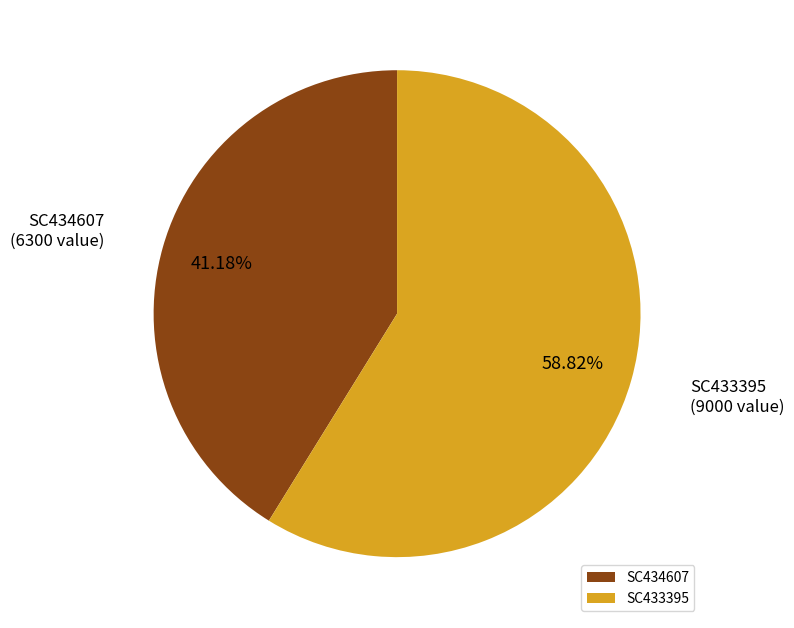

To the nearest percent, what portion does SC434607 represent?

41%